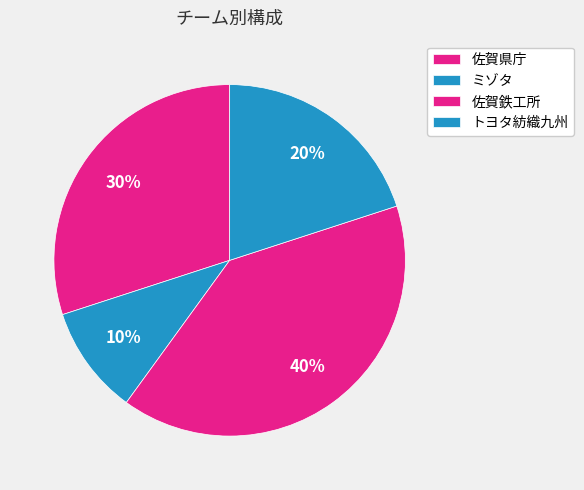

To the nearest percent, what is the average slice percentage?

25%